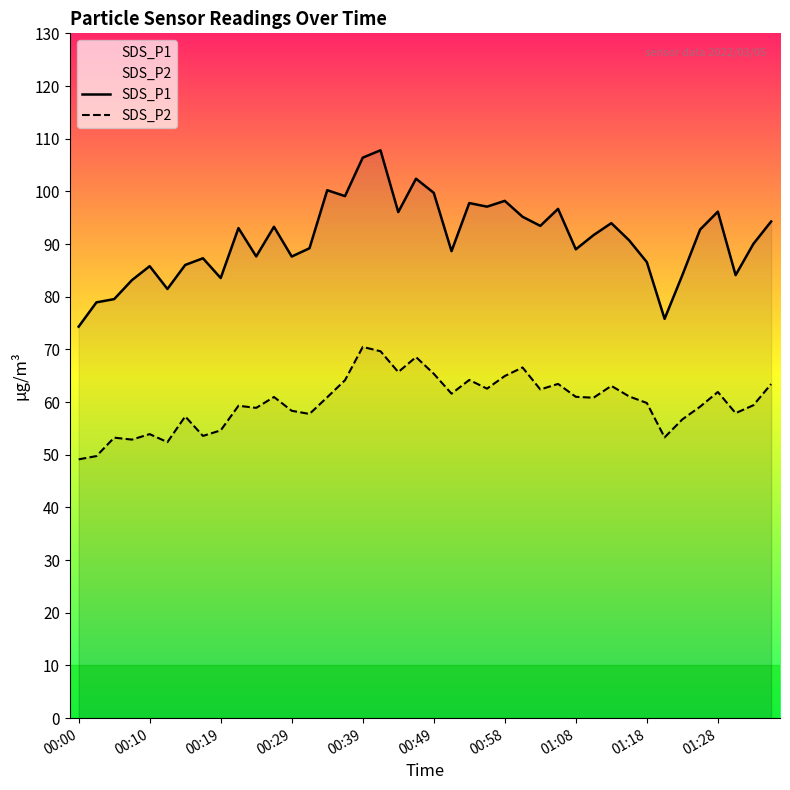

In SDS_P2, how many points are higher than both neighbors (excluding endpoints)?

12